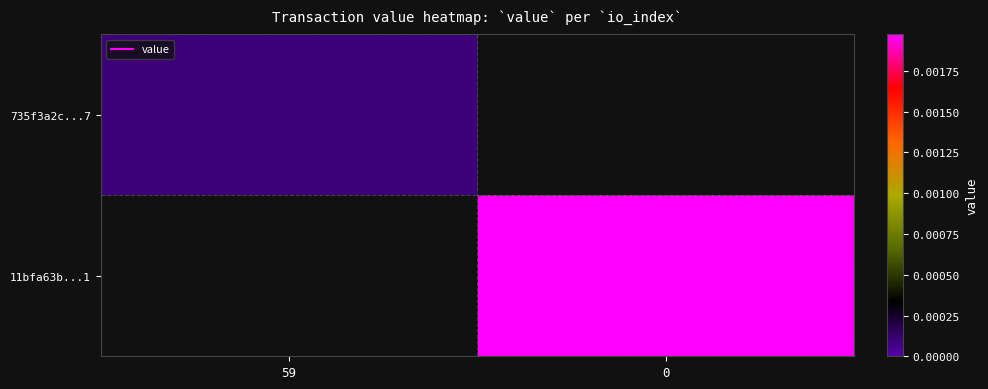

How many series are shown in this chart?

2